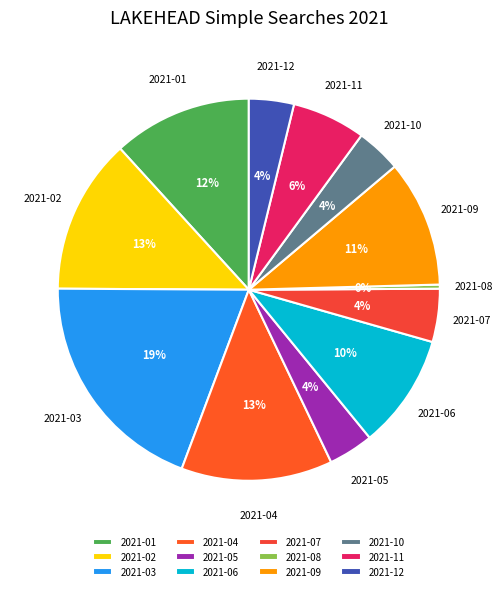

What is the ratio of the value at 2021-10 to the value at 2021-01?

0.3